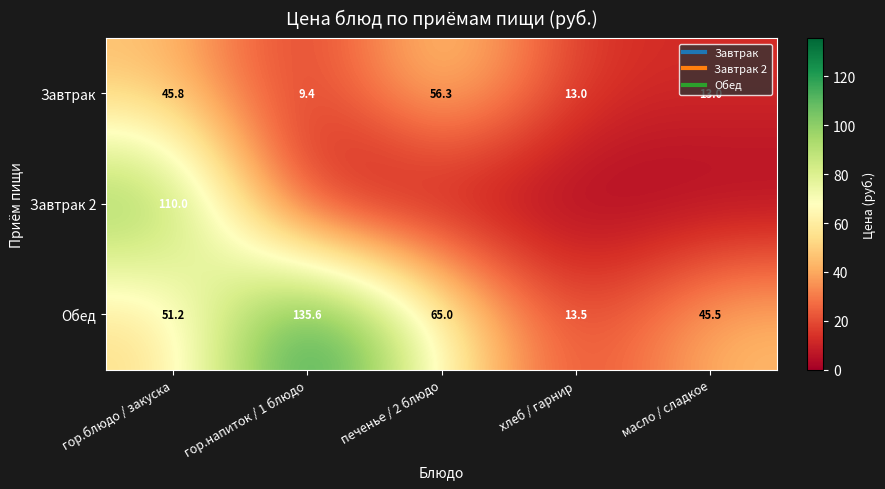

List the labels in order of Обед value, smallest first.

хлеб / гарнир, масло / сладкое, гор.блюдо / закуска, печенье / 2 блюдо, гор.напиток / 1 блюдо